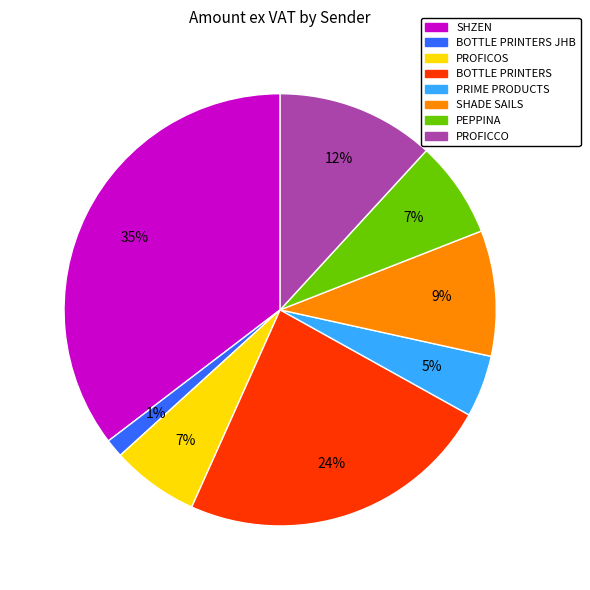

To the nearest percent, what is the difference between the largest and smallest slice percentages?

34%